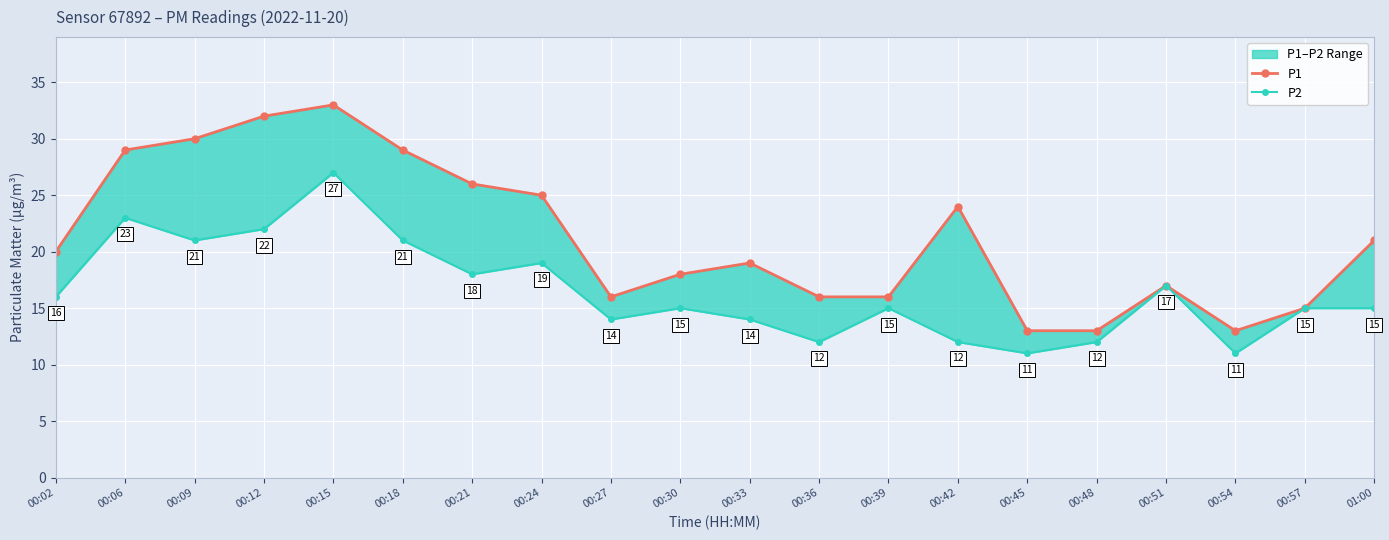

What is the label of the 4th point from the right?

00:51